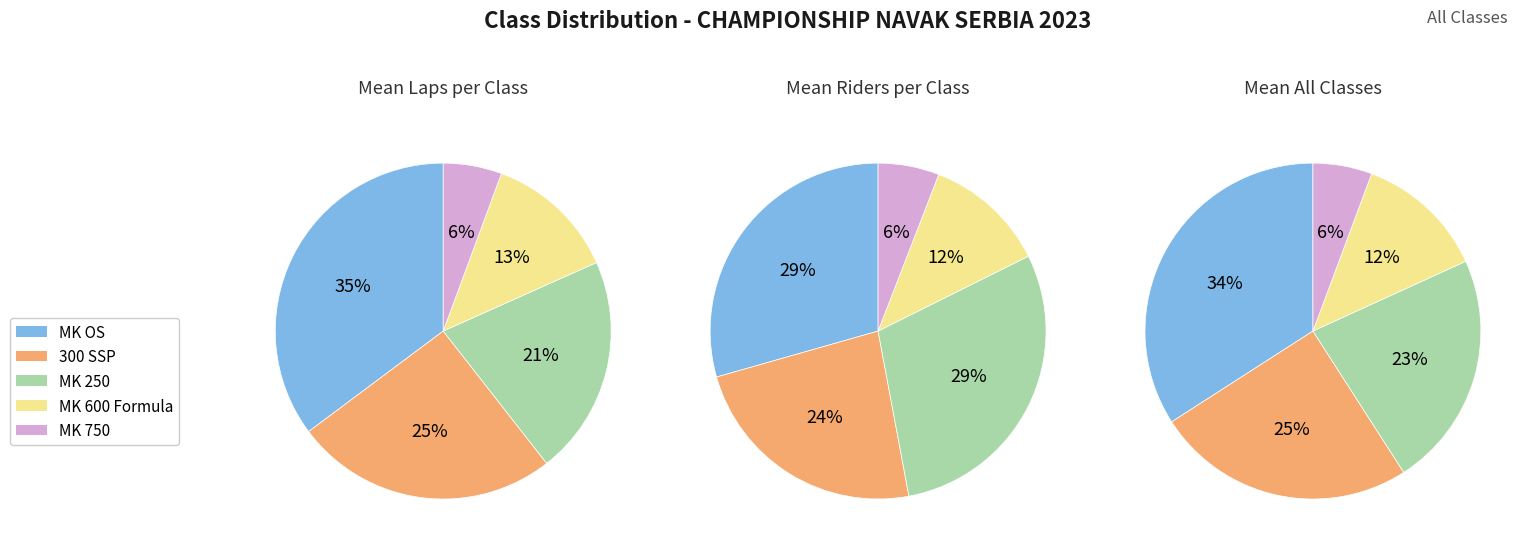

Which category has the smallest portion of the pie?

MK 750